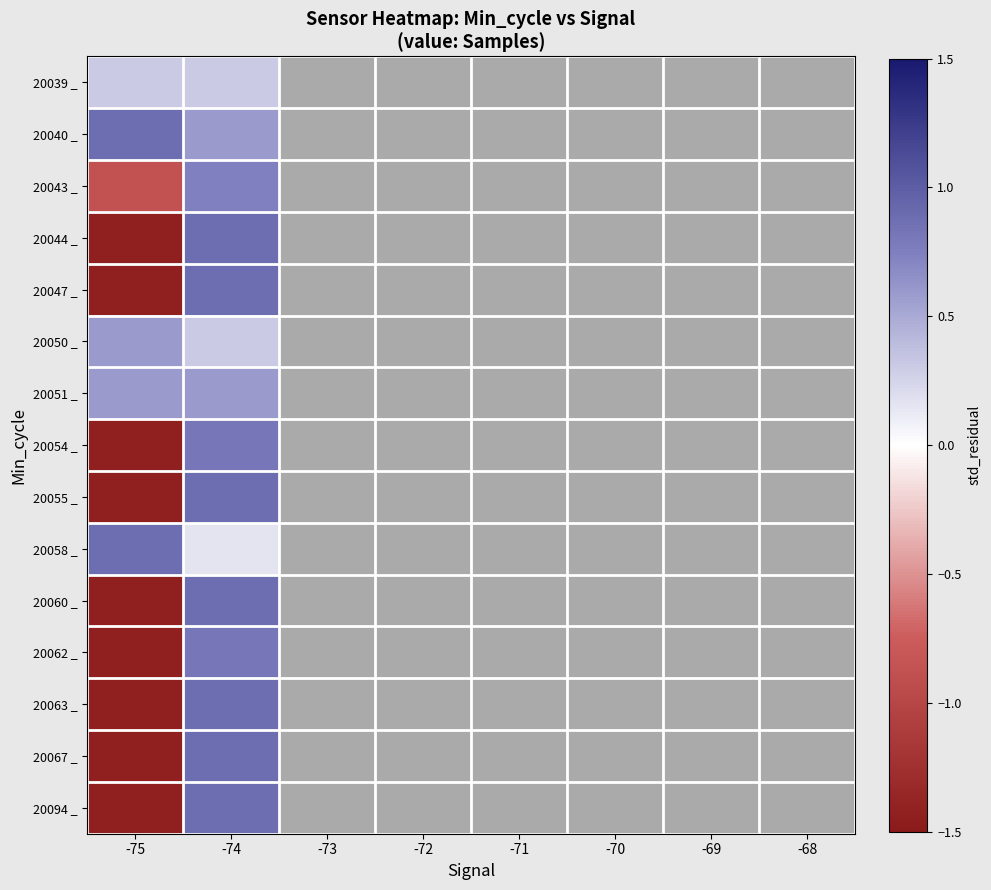

Which has a higher value, -74 or -73?

-73